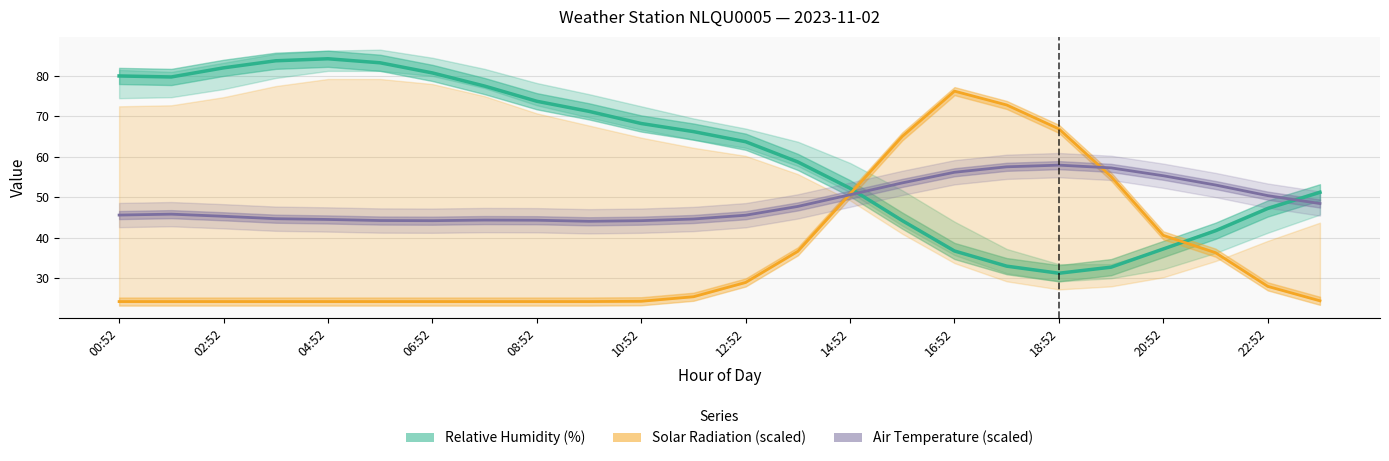

Where does the Air Temperature (scaled) series first go above 45?

00:52